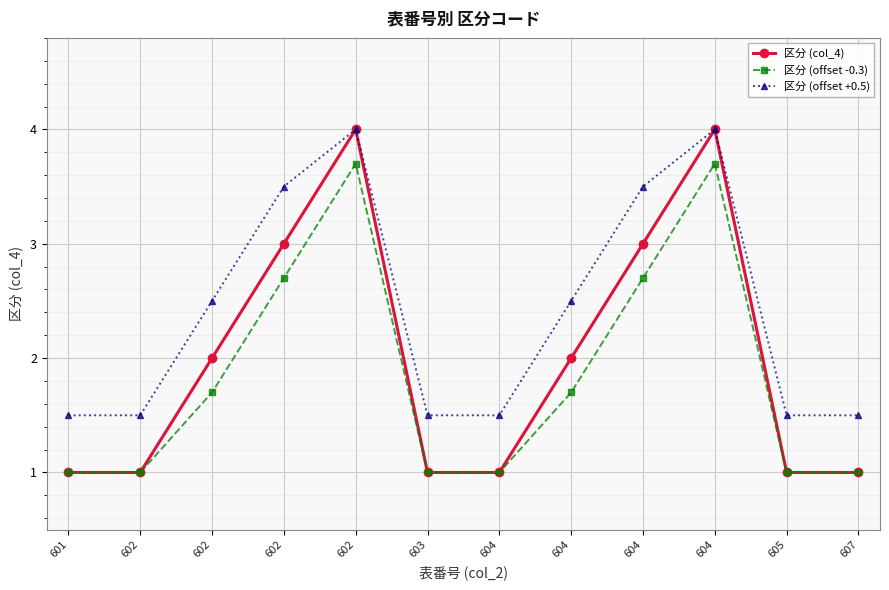

How many lines are shown in the chart?

3